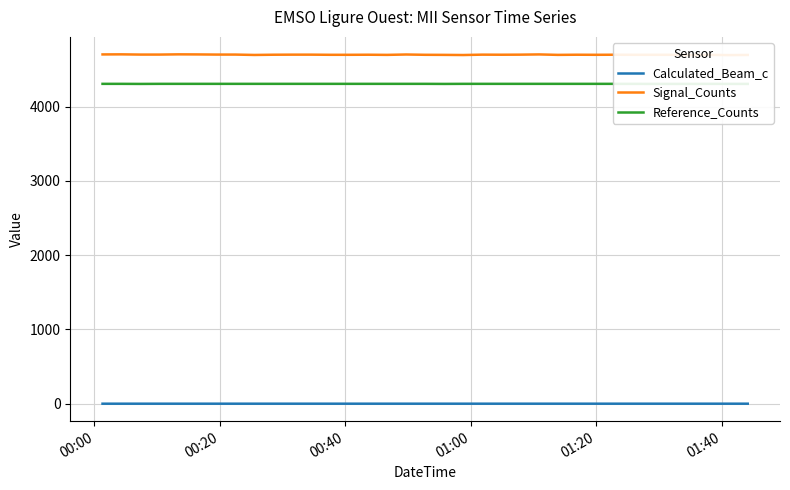

Is the value of Calculated_Beam_c at 6 greater than the value of Signal_Counts at 26?

No